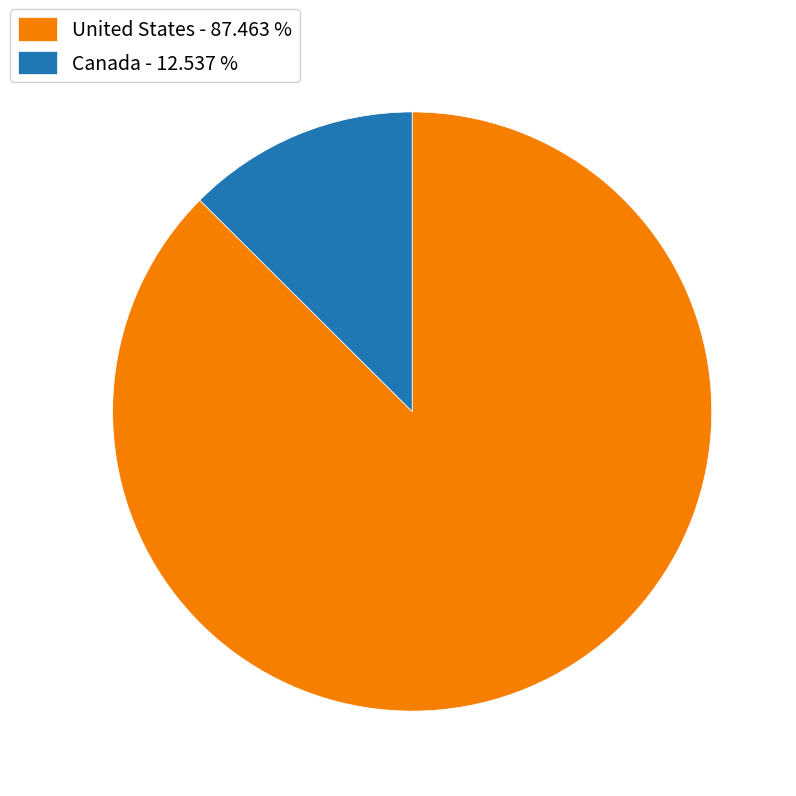

Rank the categories by value from lowest to highest.

Canada, United States